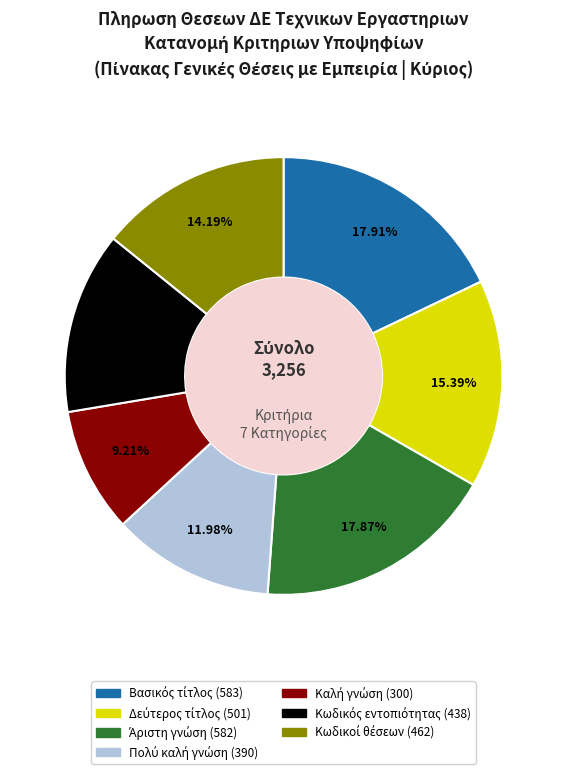

Is there any slice that represents more than half of the pie?

No